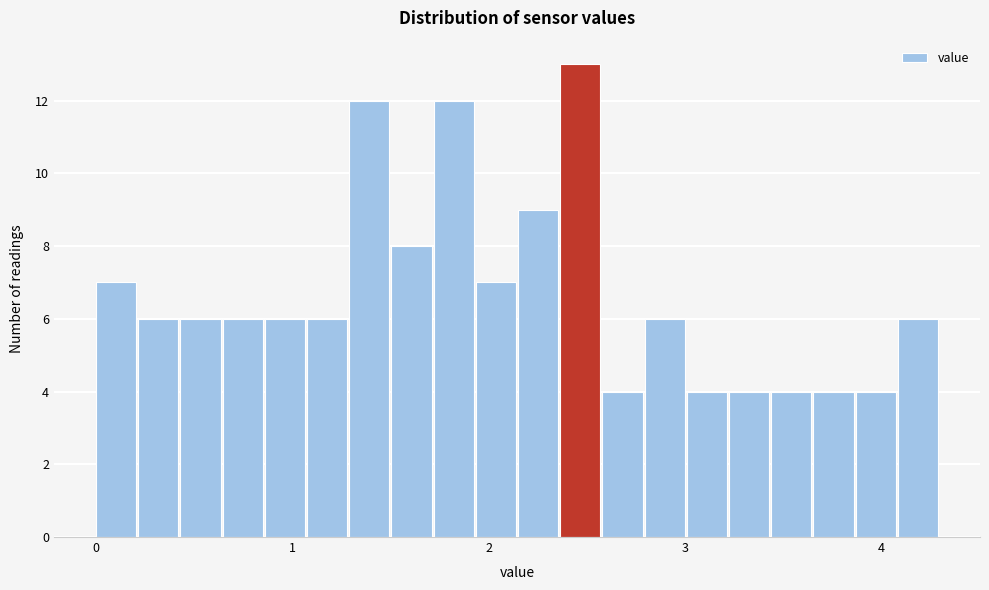

Around what value on the x-axis is the tallest bar? Give the approximate position of its centre, as read against the axis.

2.5